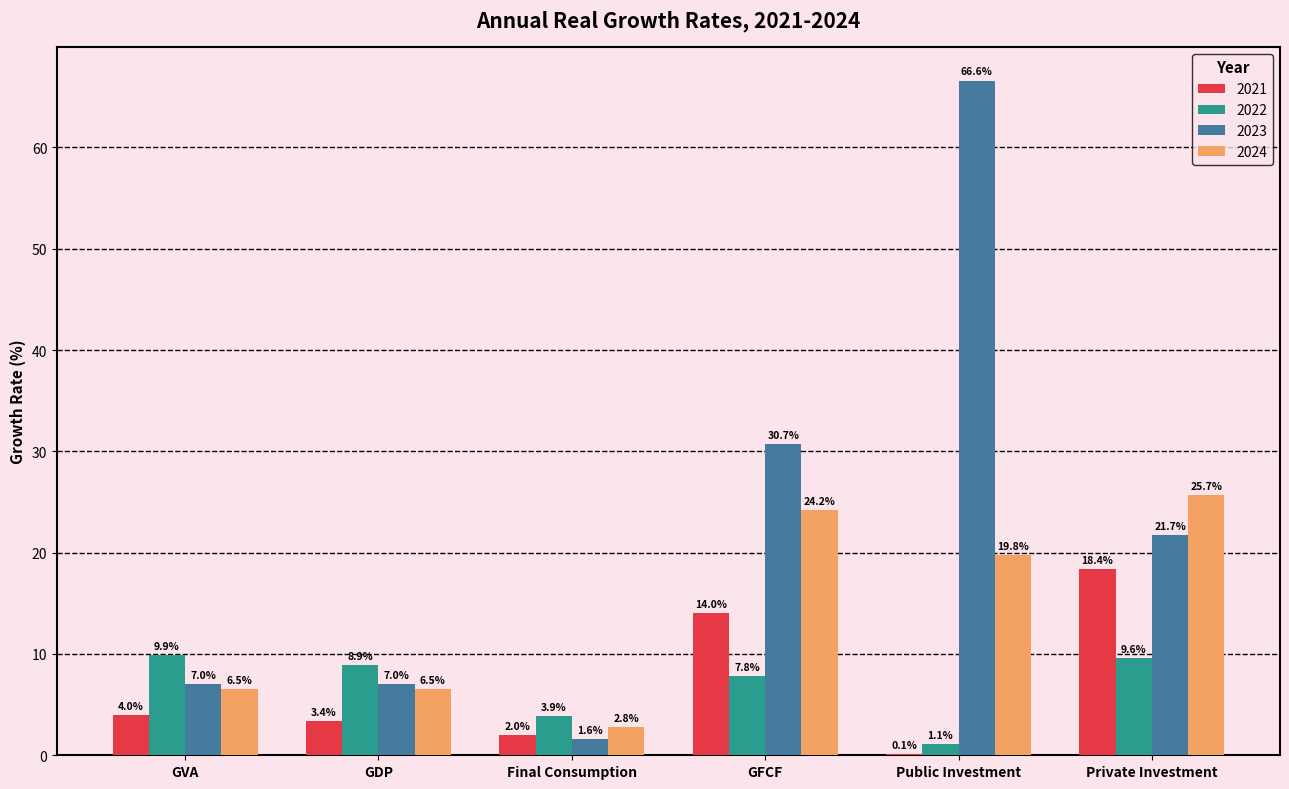

Is the value of 2022 at GVA greater than the value of 2023 at GVA?

Yes